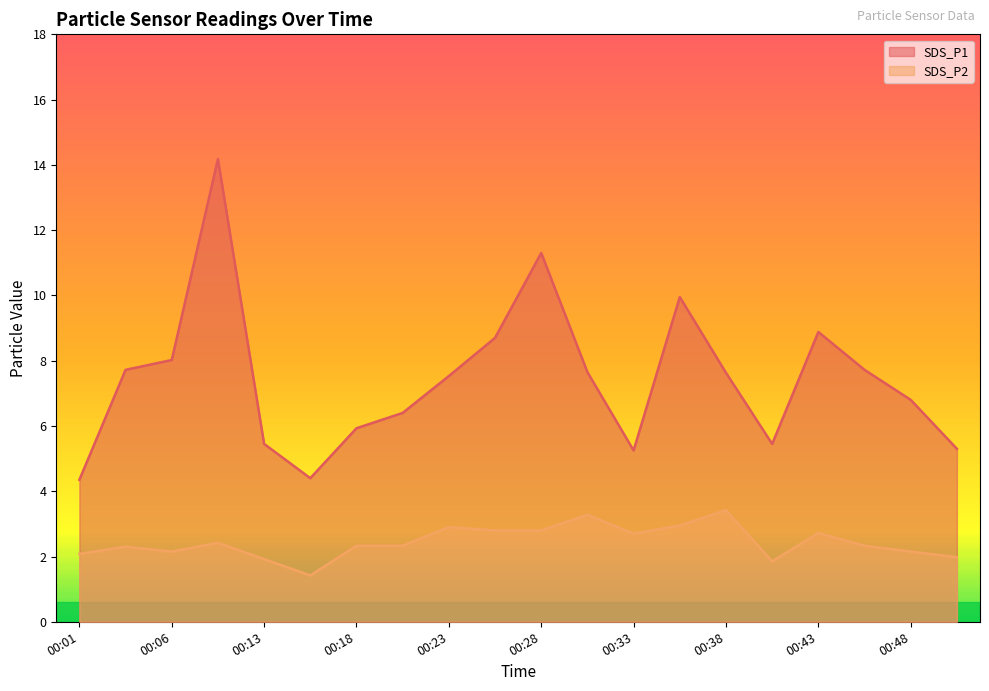

What is the greatest value displayed?

14.2